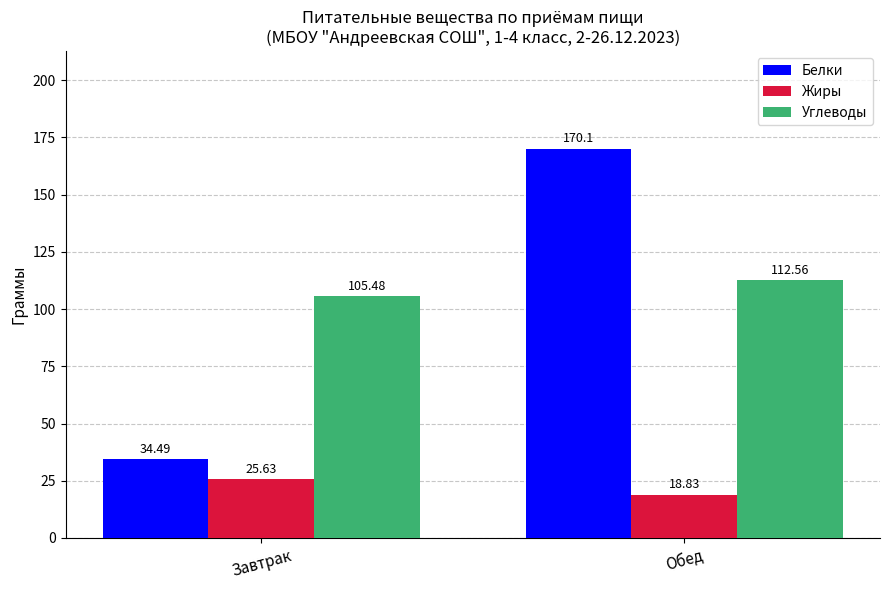

True or false: Жиры has a value of 25.6 at Завтрак.

True